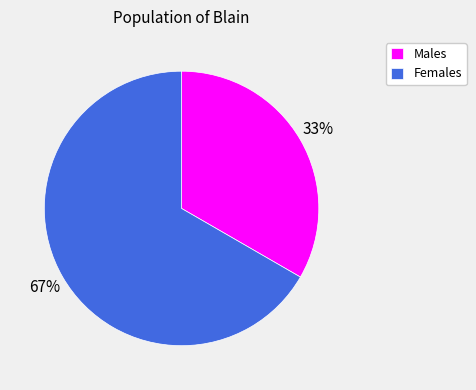

To the nearest percent, what percentage of the pie is Females?

67%